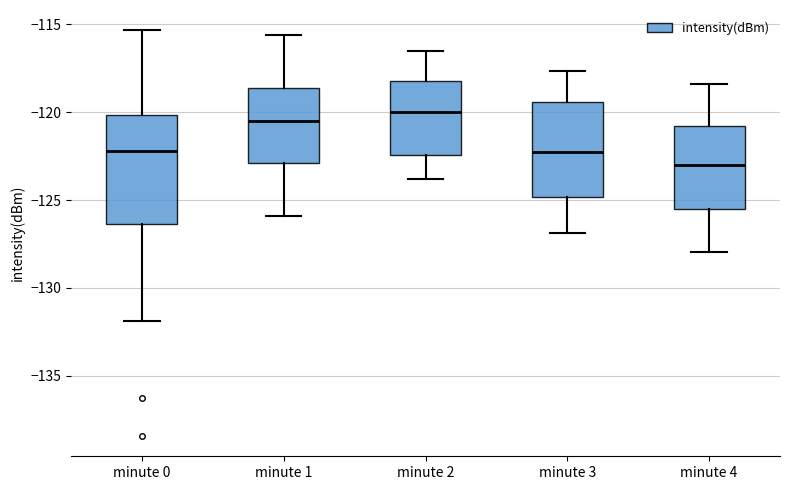

Where is the upper edge of the box for minute 1 on the y-axis? The values are not printed on the chart, so give them approximately, as read against the axis.

-118.5